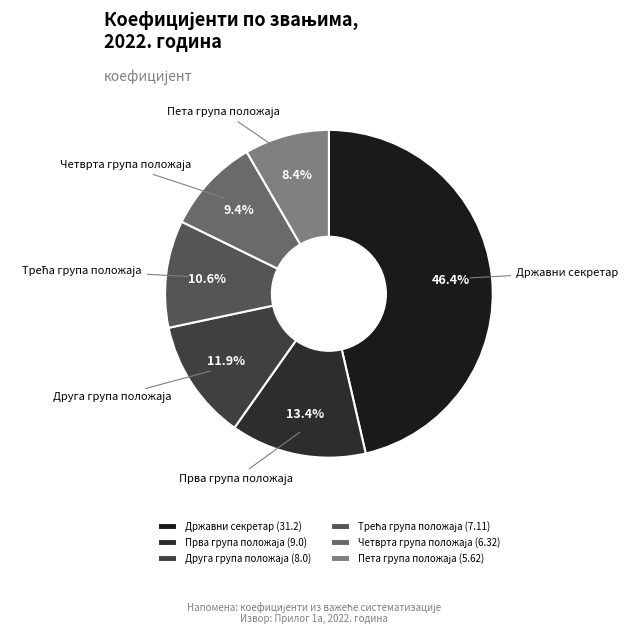

Is there any slice that represents more than half of the pie?

No